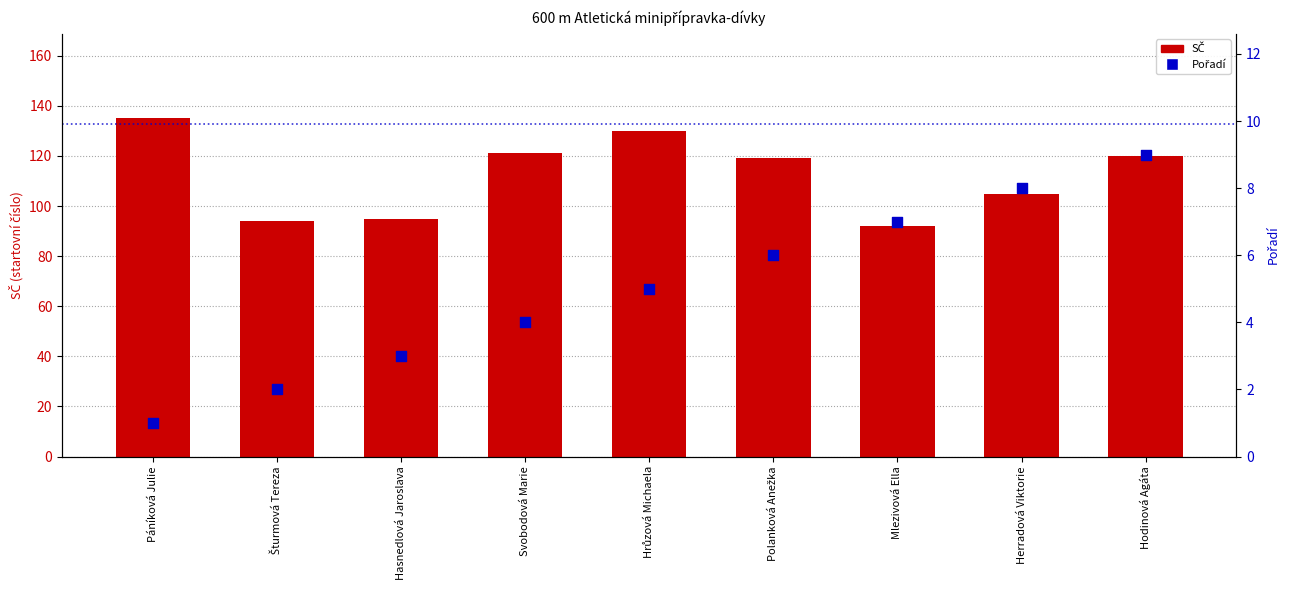

At which category is the sum across all series the highest?

Páníková Julie